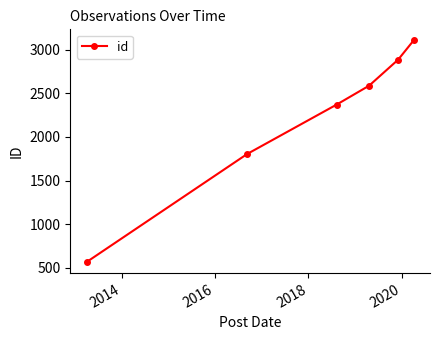

True or false: there are more than 0 points higher than both neighbors.

False